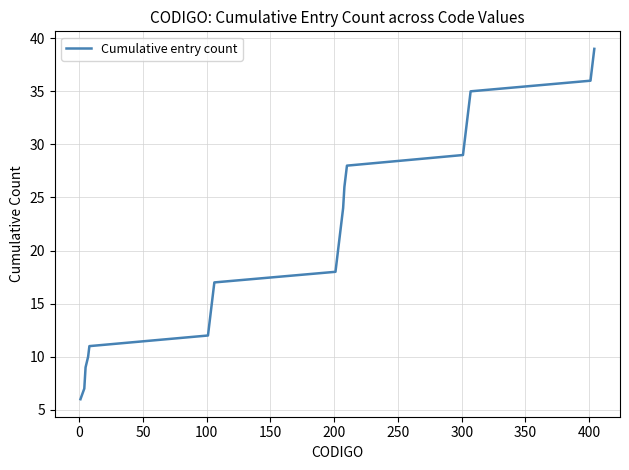

What is the difference between the maximum and minimum values?

33